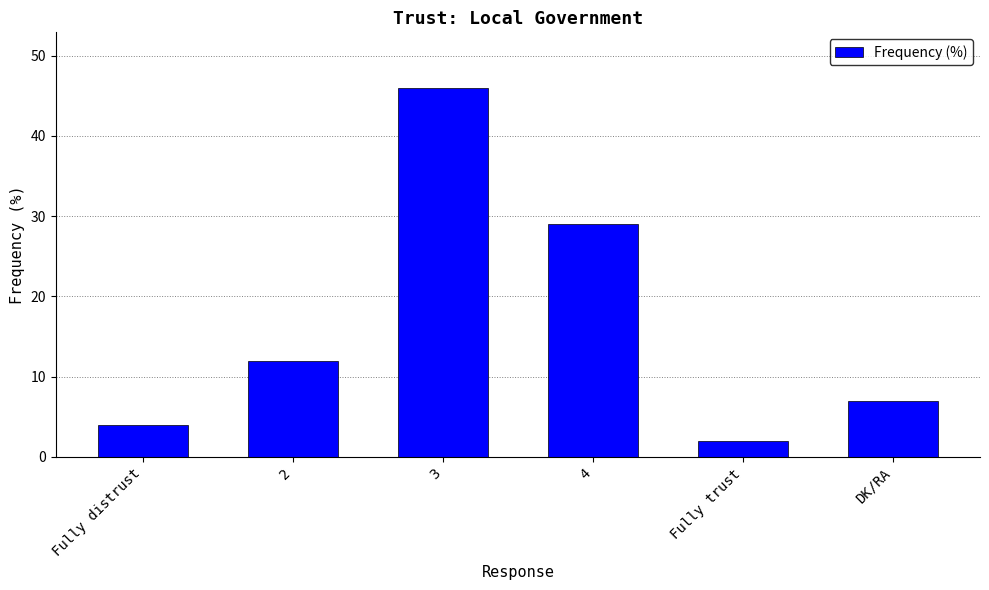

Which label corresponds to the largest value in the chart?

3